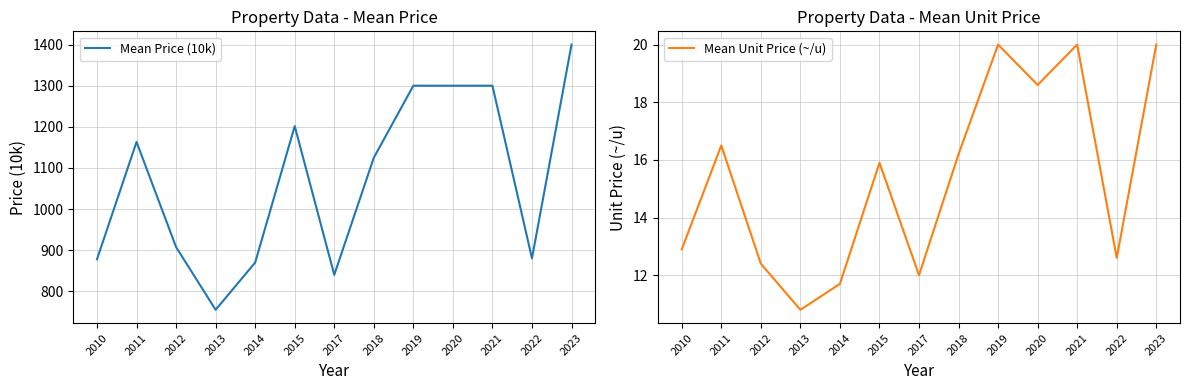

Where does the Mean Price (10k) series first go above 1125?

2011